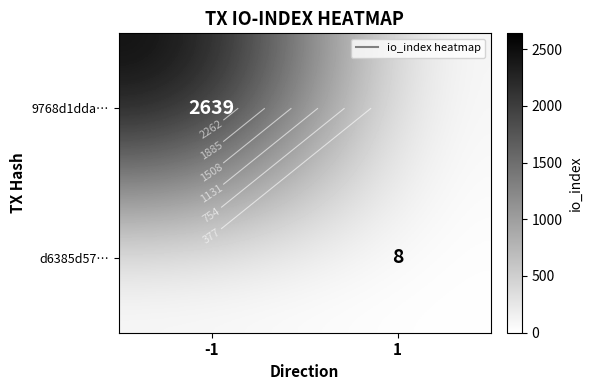

What is the total value across all series at -1?

2639